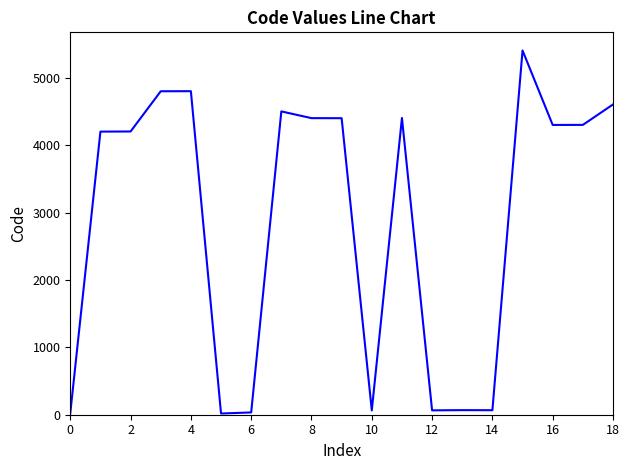

What is the maximum value shown in the chart?

5405